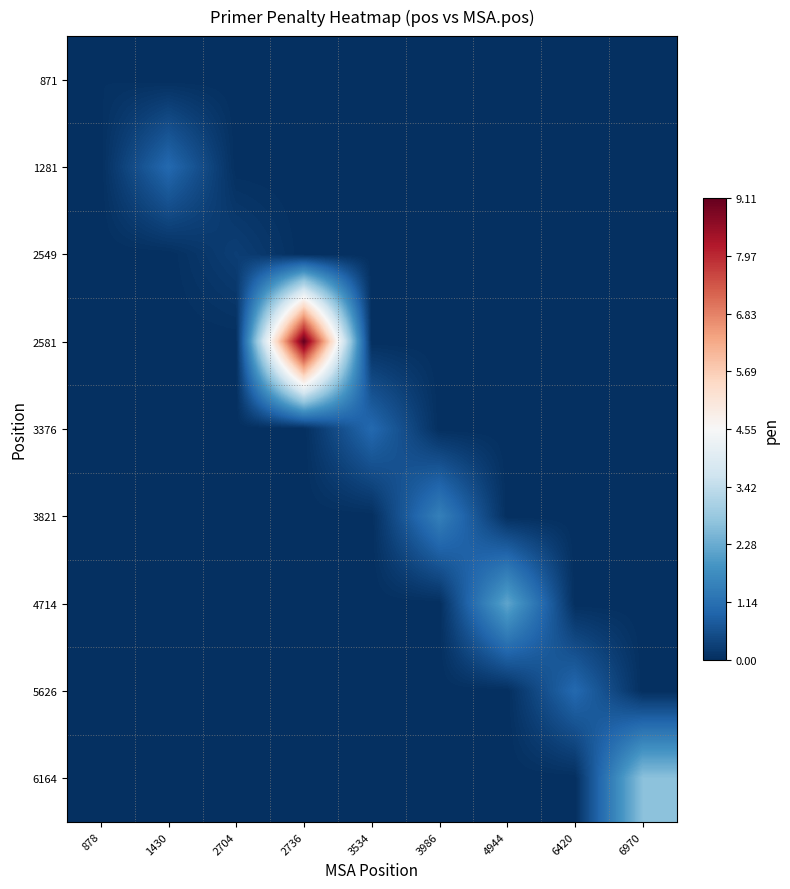

Reading right to left, what are all the values shown in this chart?

871: 6970=0.0	6420=0.0	4944=0.0	3986=0.0	3534=0.0	2736=0.0	2704=0.0	1430=0.0	878=0.0
1281: 6970=0.0	6420=0.0	4944=0.0	3986=0.0	3534=0.0	2736=0.0	2704=0.0	1430=1.0	878=0.0
2549: 6970=0.0	6420=0.0	4944=0.0	3986=0.0	3534=0.0	2736=0.0	2704=0.3	1430=0.0	878=0.0
2581: 6970=0.0	6420=0.0	4944=0.0	3986=0.0	3534=0.0	2736=9.1	2704=0.0	1430=0.0	878=0.0
3376: 6970=0.0	6420=0.0	4944=0.0	3986=0.0	3534=1.0	2736=0.0	2704=0.0	1430=0.0	878=0.0
3821: 6970=0.0	6420=0.0	4944=0.0	3986=1.4	3534=0.0	2736=0.0	2704=0.0	1430=0.0	878=0.0
4714: 6970=0.0	6420=0.0	4944=2.2	3986=0.0	3534=0.0	2736=0.0	2704=0.0	1430=0.0	878=0.0
5626: 6970=0.0	6420=1.0	4944=0.0	3986=0.0	3534=0.0	2736=0.0	2704=0.0	1430=0.0	878=0.0
6164: 6970=2.7	6420=0.0	4944=0.0	3986=0.0	3534=0.0	2736=0.0	2704=0.0	1430=0.0	878=0.0